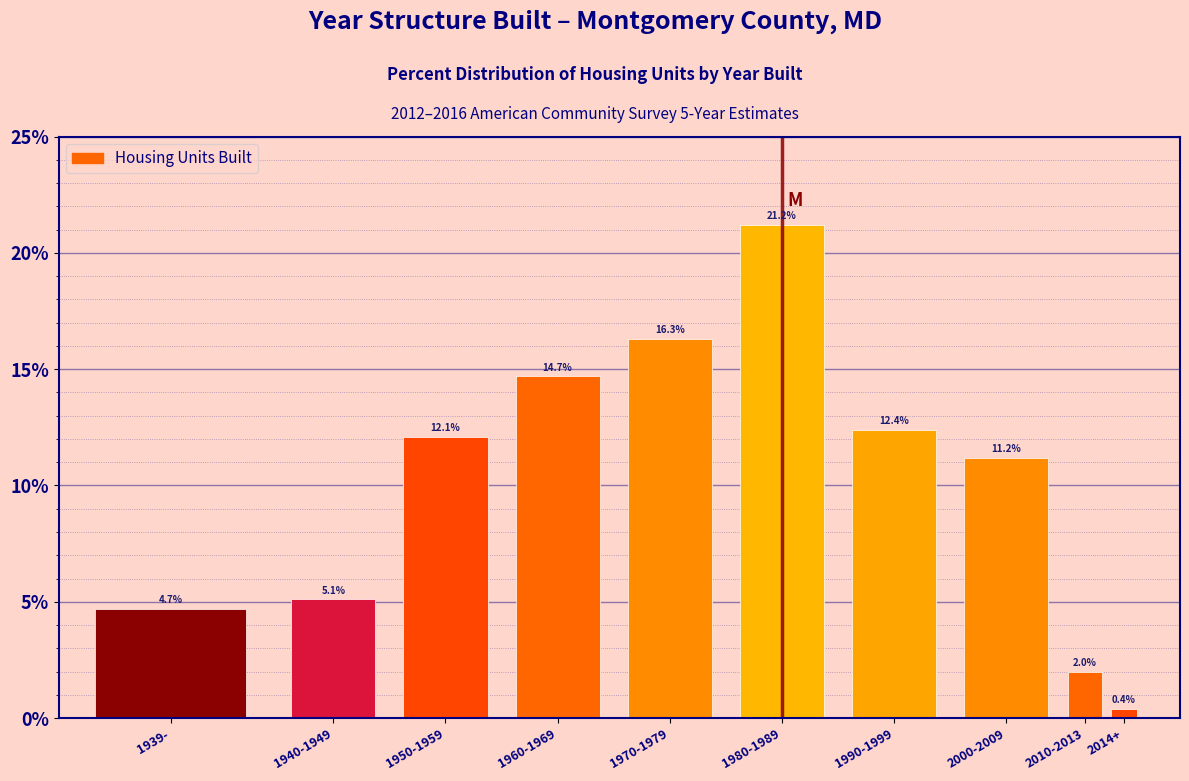

Reading right to left, list all the values displayed in this chart.

0.4	2.0	11.2	12.4	21.2	16.3	14.7	12.1	5.1	4.7